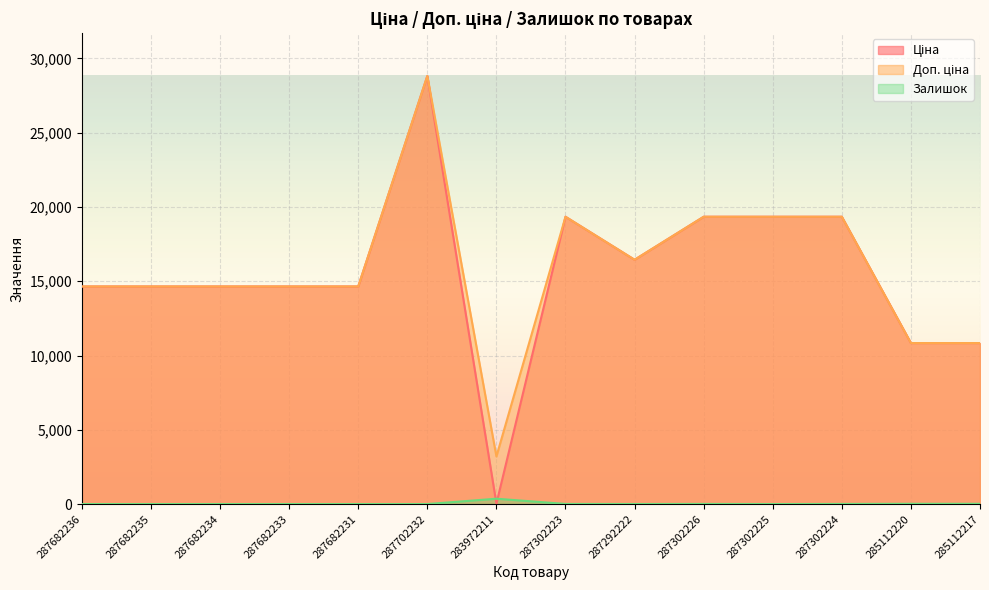

What is the label of the 5th point from the left?

287682231